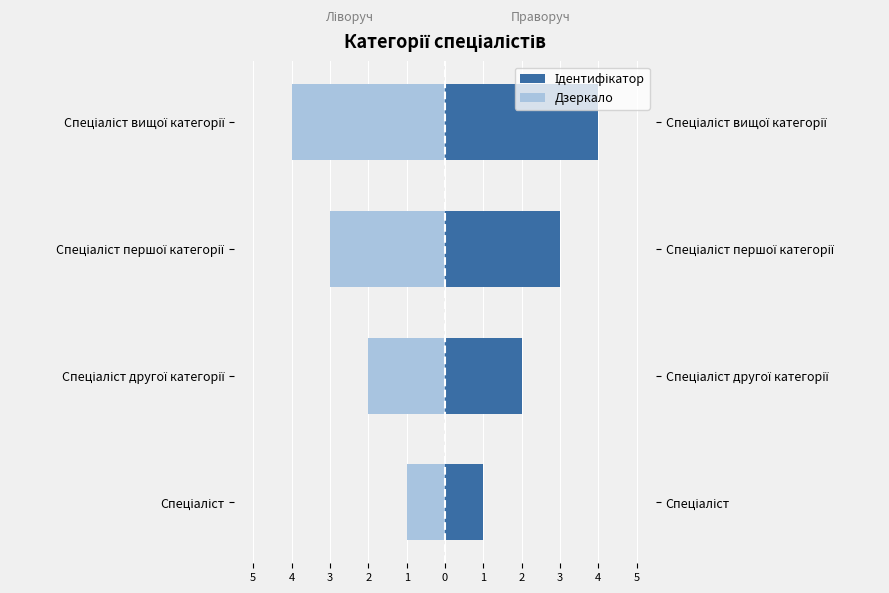

How many bars are there in total?

8